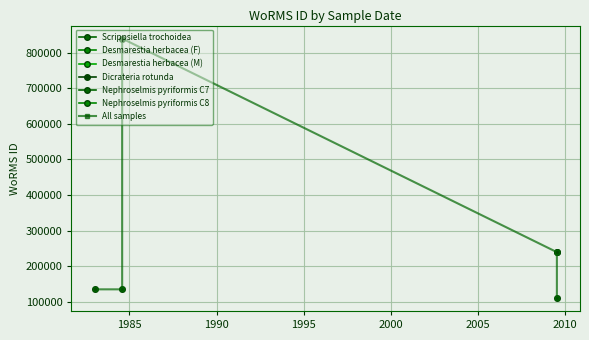

Reading right to left, extract all data points from this chart.

110172	239201	239201	840109	134541	134541